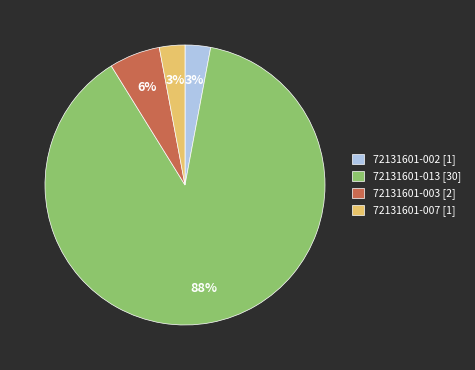

Does 72131601-002 [1] account for over 50% of the chart?

No